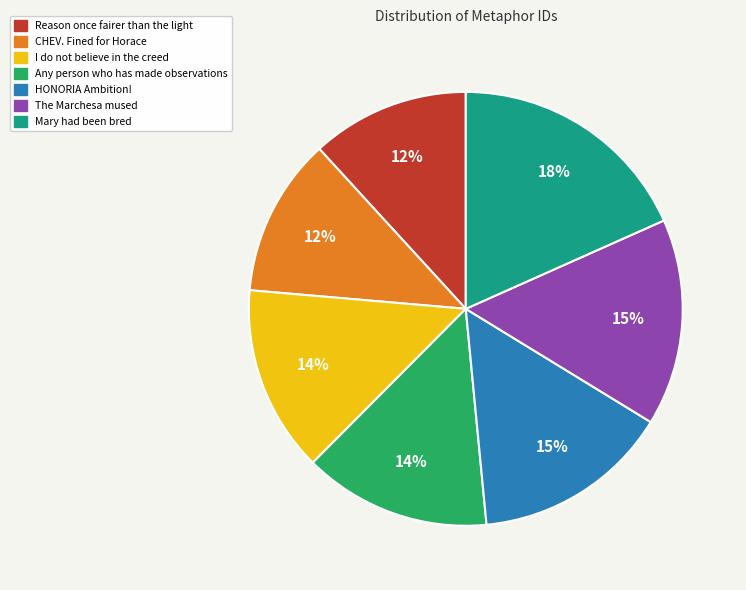

To the nearest percent, what is the combined percentage of I do not believe in the creed and Mary had been bred?

32%